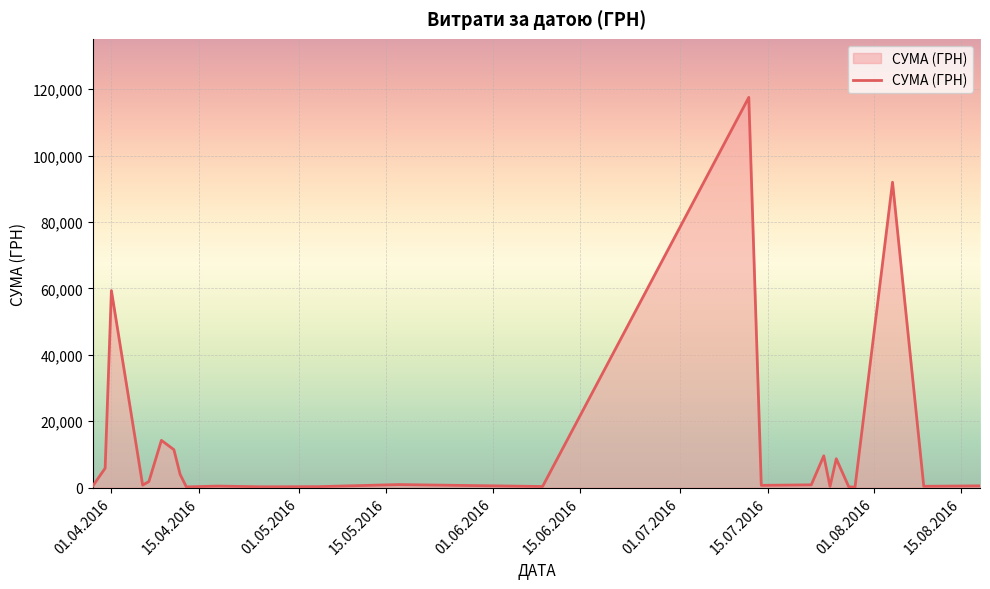

What is the maximum value shown in the chart?

117568.8